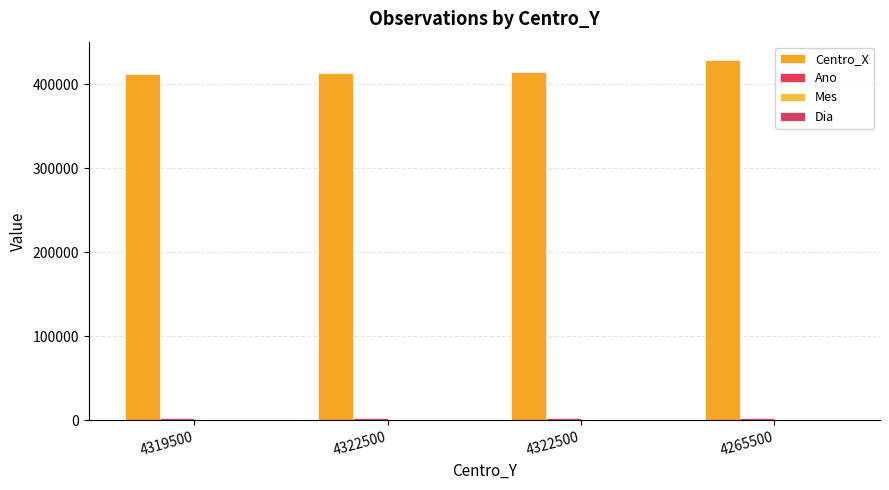

The value of Dia at 4319500 is 13. True or false?

True